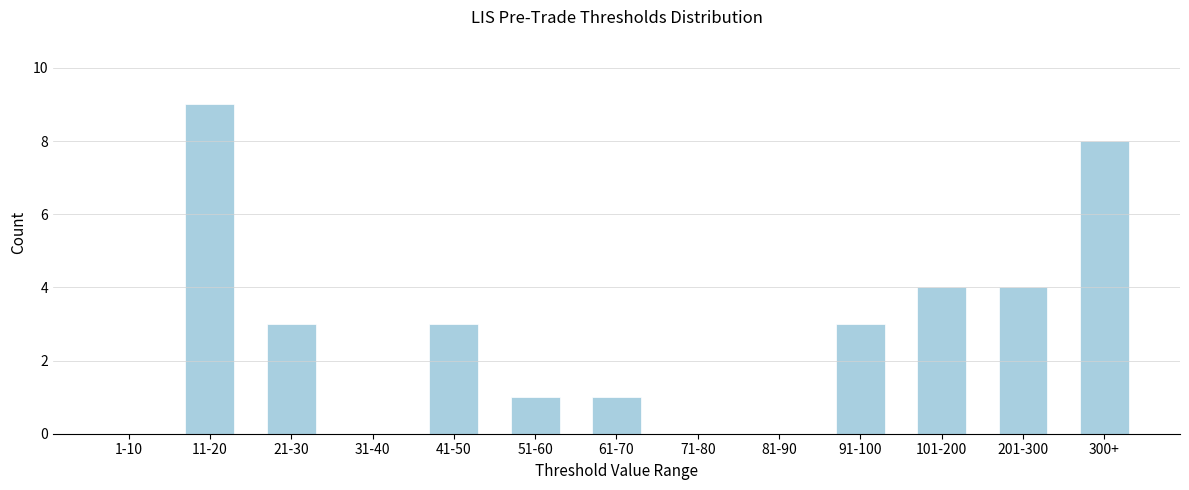

Reading right to left, what are all the values shown in this chart?

300+=8	201-300=4	101-200=4	91-100=3	81-90=0	71-80=0	61-70=1	51-60=1	41-50=3	31-40=0	21-30=3	11-20=9	1-10=0